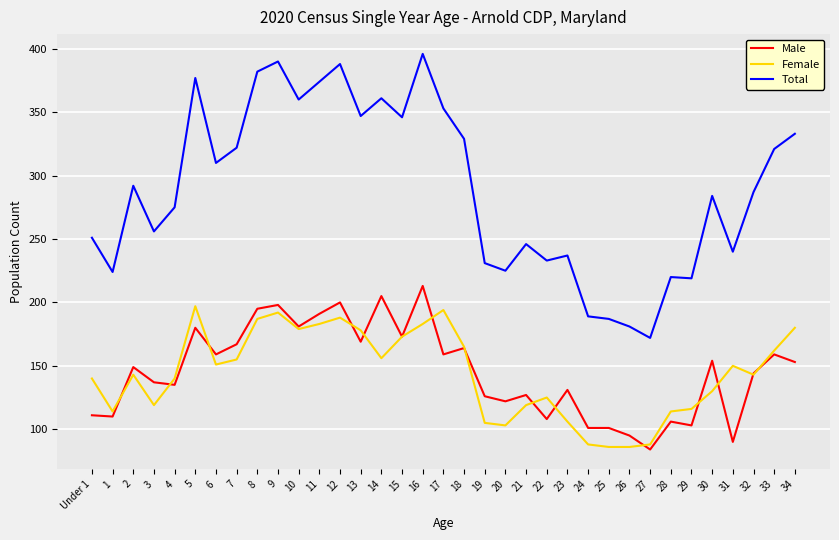

What are all the series names shown in the legend?

Male, Female, Total